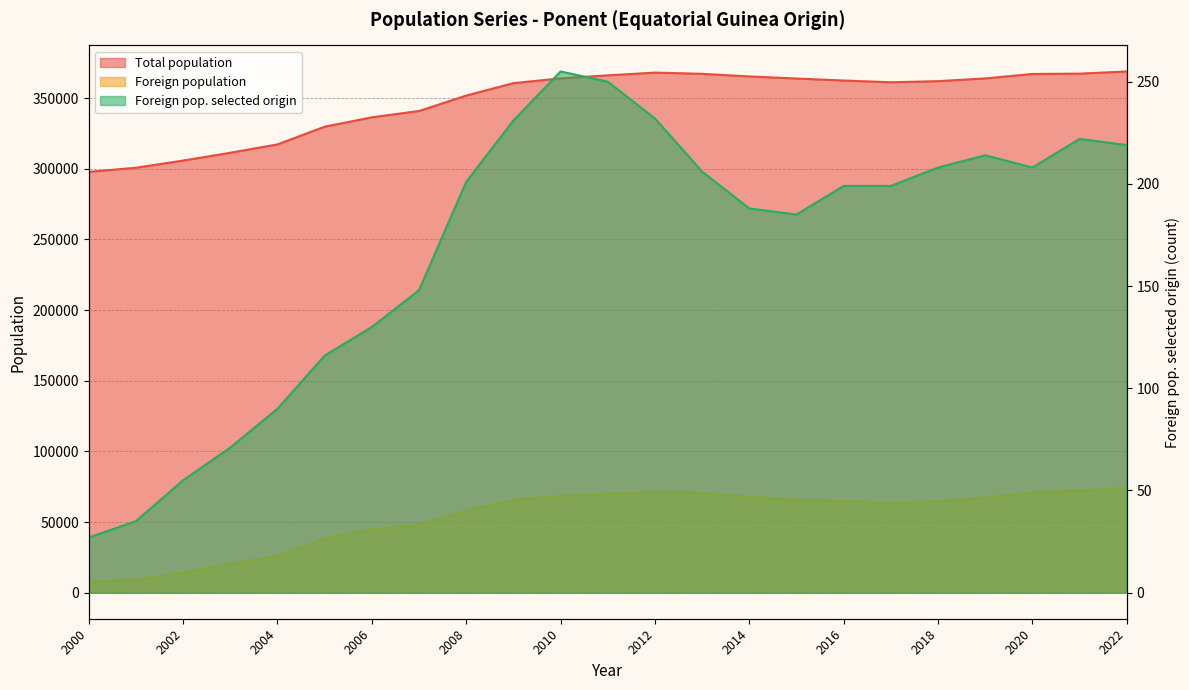

True or false: Foreign pop. selected origin and Total population cross at least once.

False